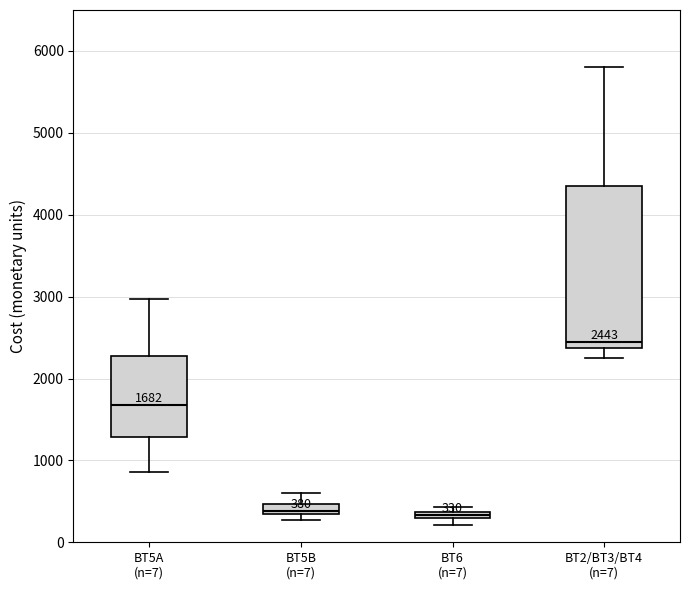

Which box's median line is the highest?

BT2/BT3/BT4 (n=7)